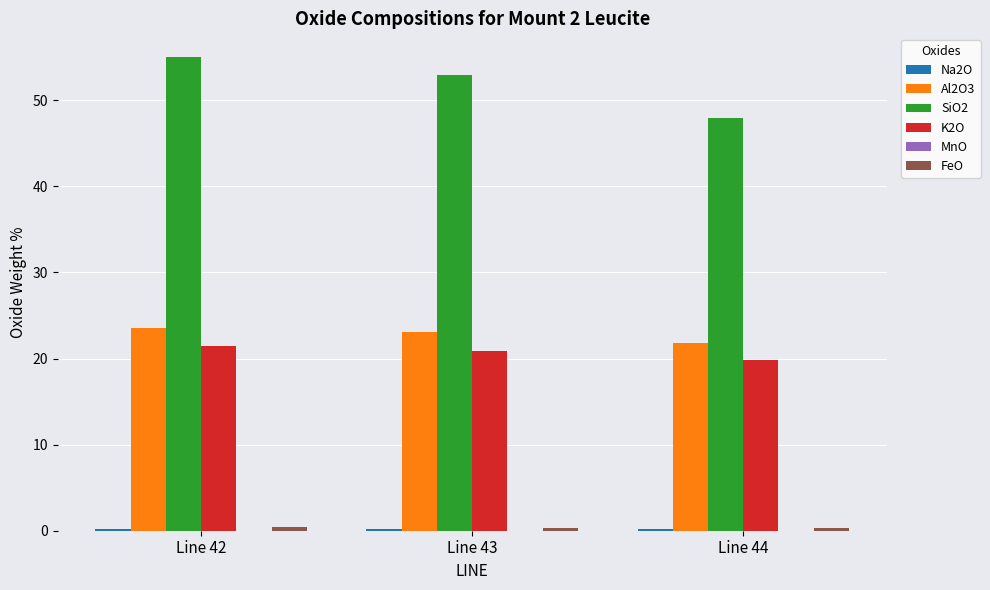

Is it true that Al2O3 equals 23.1 at Line 43?

True